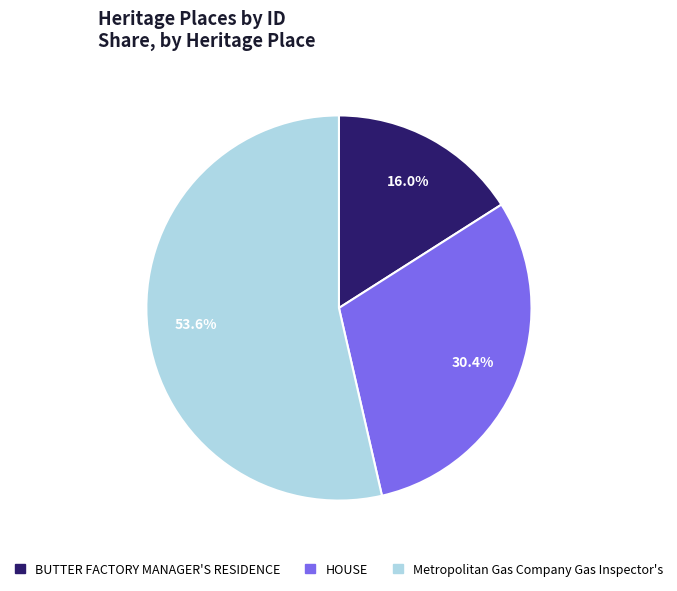

True or false: BUTTER FACTORY MANAGER'S RESIDENCE accounts for 25% of the total.

False